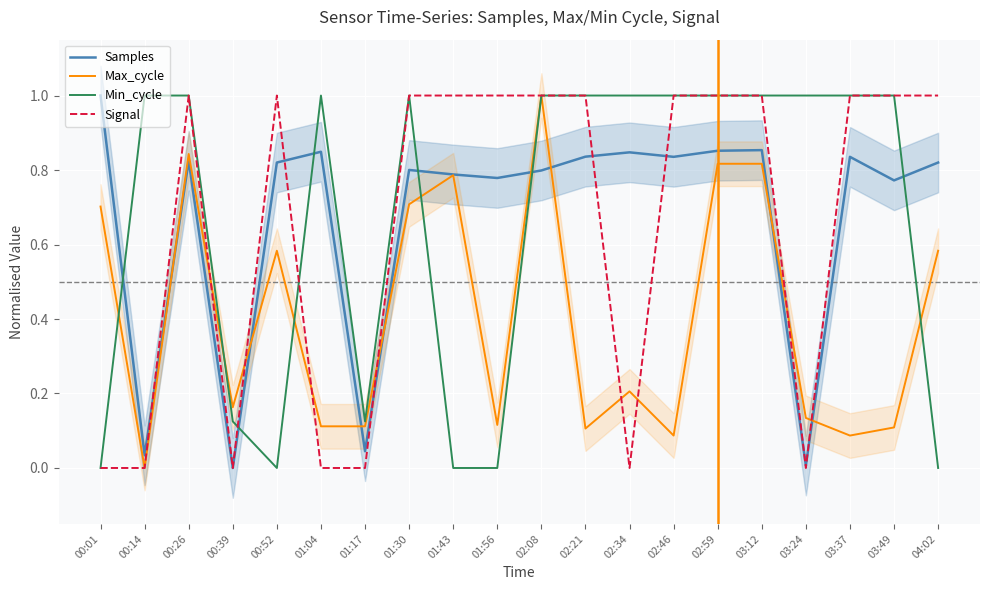

Is this an area chart (filled region under the line)?

No